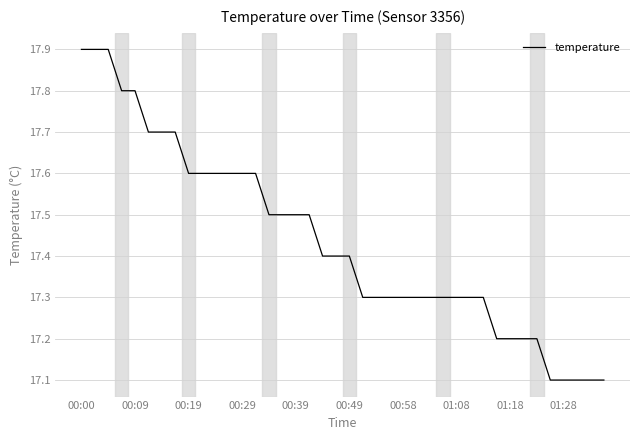

What is the smallest value displayed?

17.1